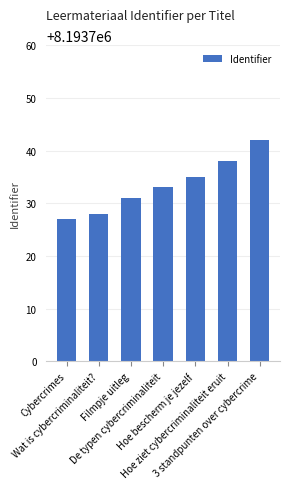

List the labels in order of value, smallest first.

Cybercrimes, Wat is cybercriminaliteit?, Filmpje uitleg, De typen cybercriminaliteit, Hoe bescherm je jezelf, Hoe ziet cybercriminaliteit eruit, 3 standpunten over cybercrime